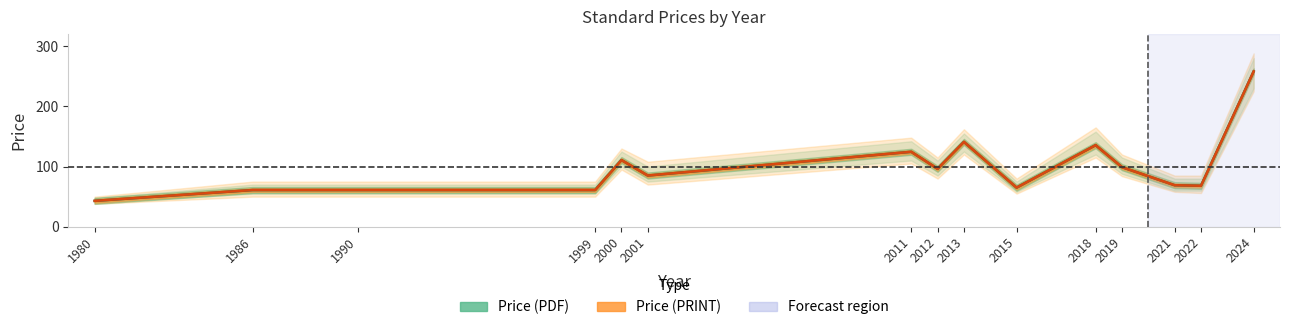

How many interior local peaks does the Price (PRINT) series have?

4